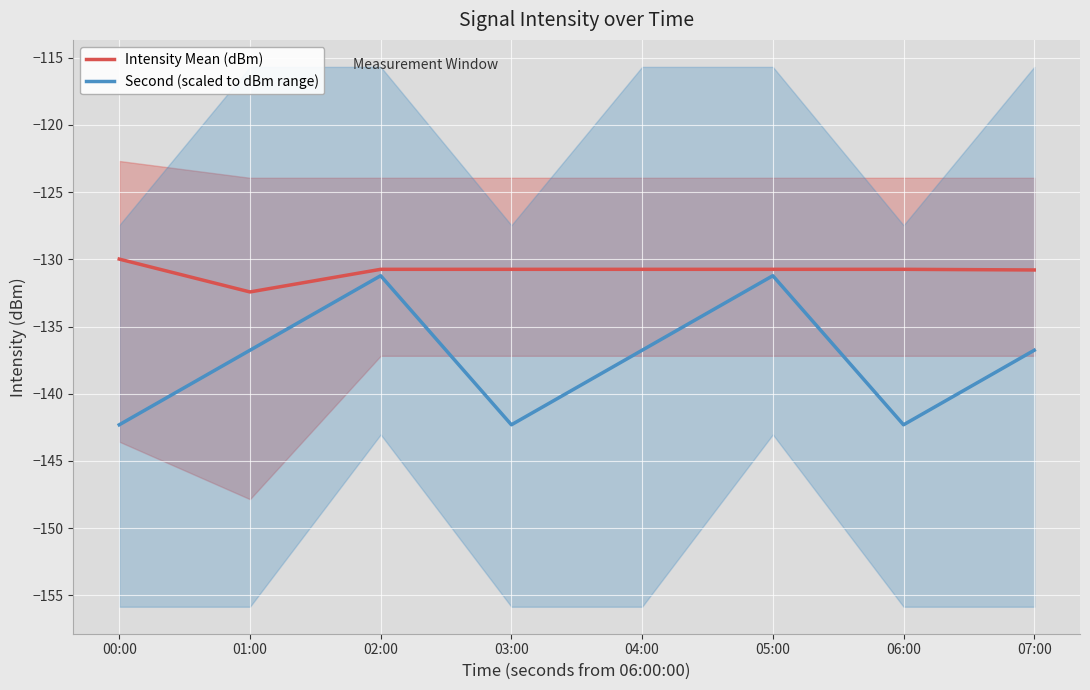

The Second (scaled to dBm range) series shows -194.6 at 03:00. True or false?

False